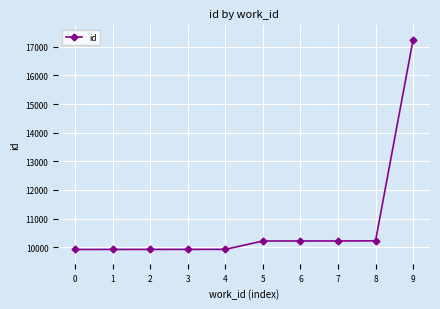

The chart shows a value of 17251 at 9. True or false?

True